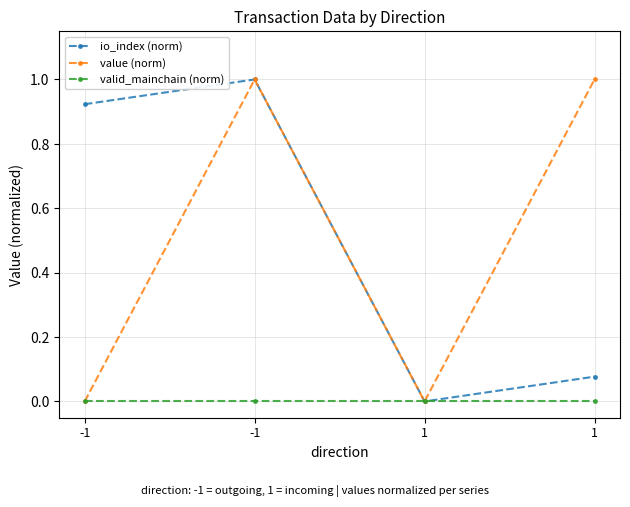

What is the spread (max minus min) of values at -1?

0.9